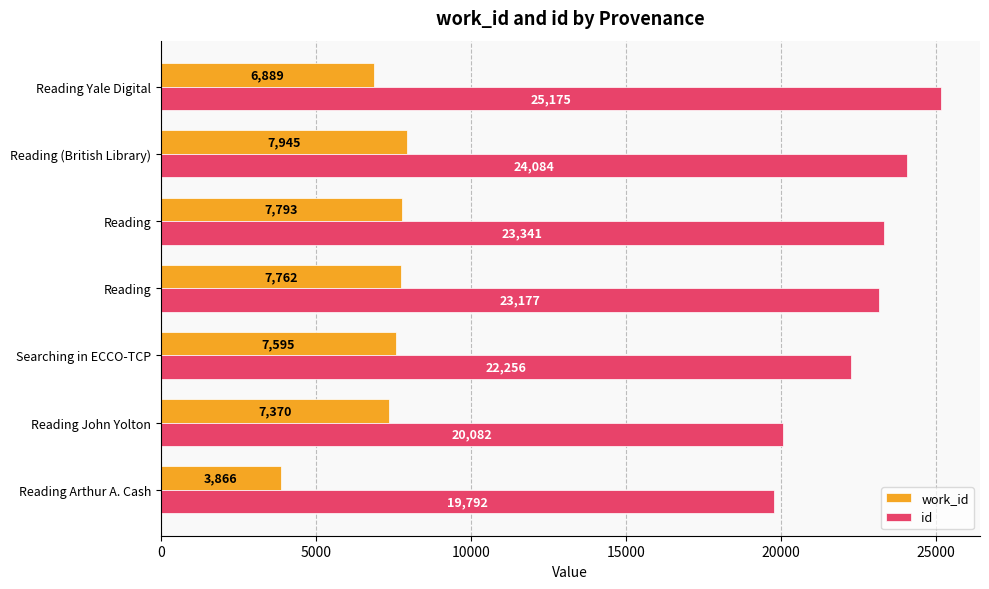

What is the lowest value of the id series?

19792